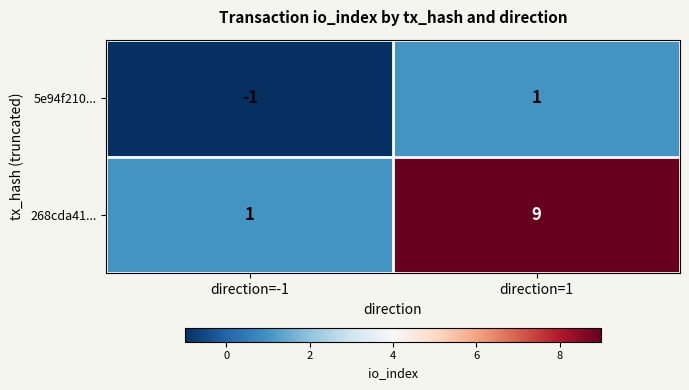

At direction=1, list the series in order from smallest to largest.

5e94f210..., 268cda41...